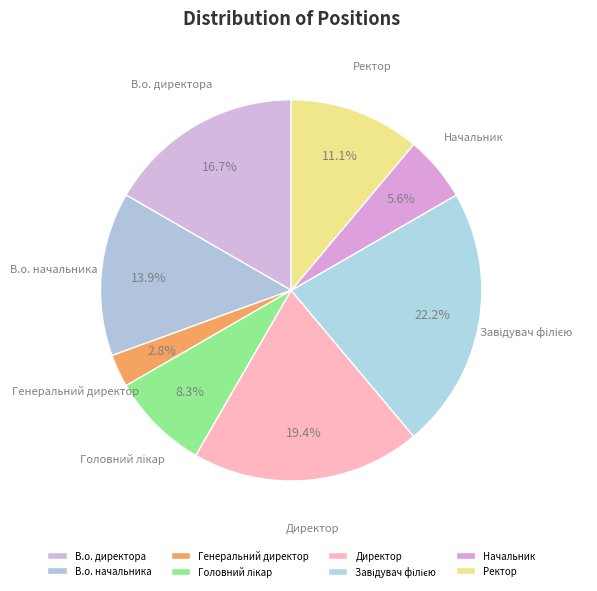

Approximately how many times larger is the value at Начальник compared to В.о. директора?

0.3